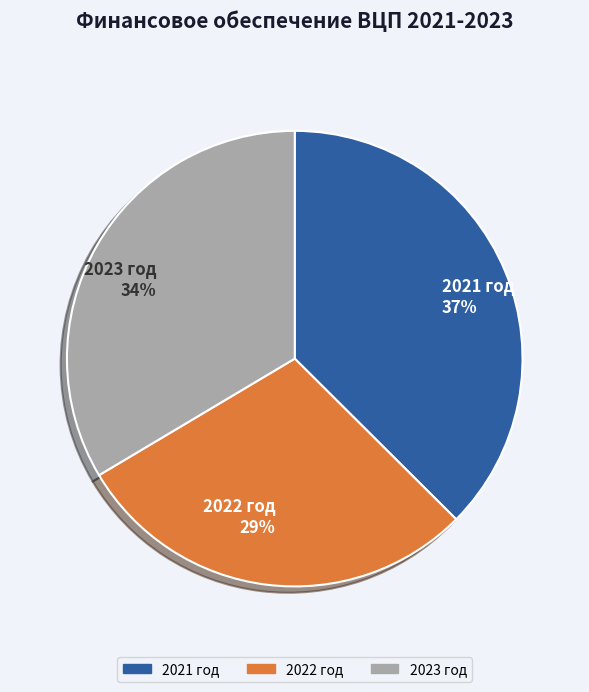

Is the sum of 2023 год 34% and 2022 год 29% greater than half?

Yes